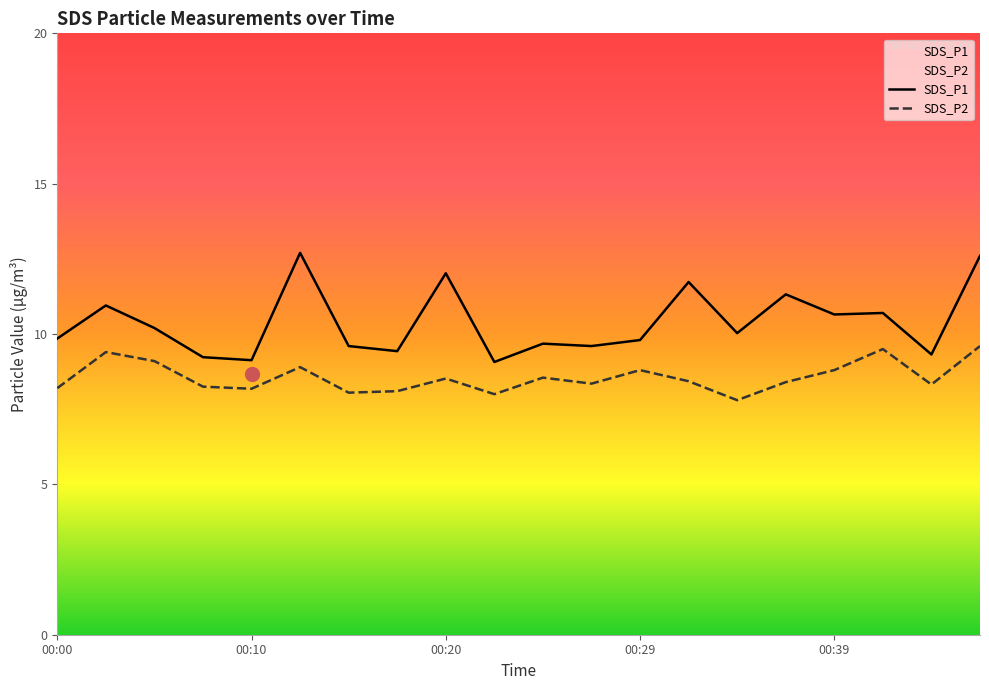

What is the value of the SDS_P2 point at the 2nd from the left?

9.4